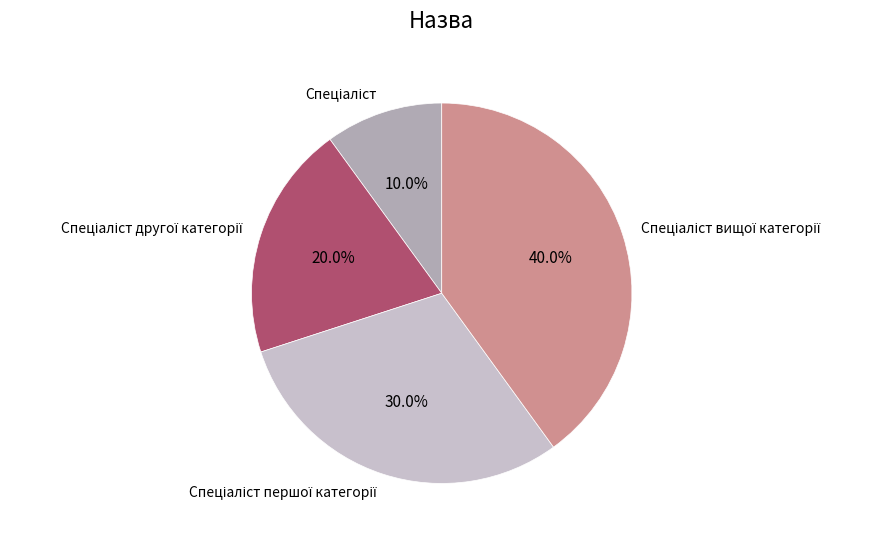

Is there any slice that represents more than half of the pie?

No